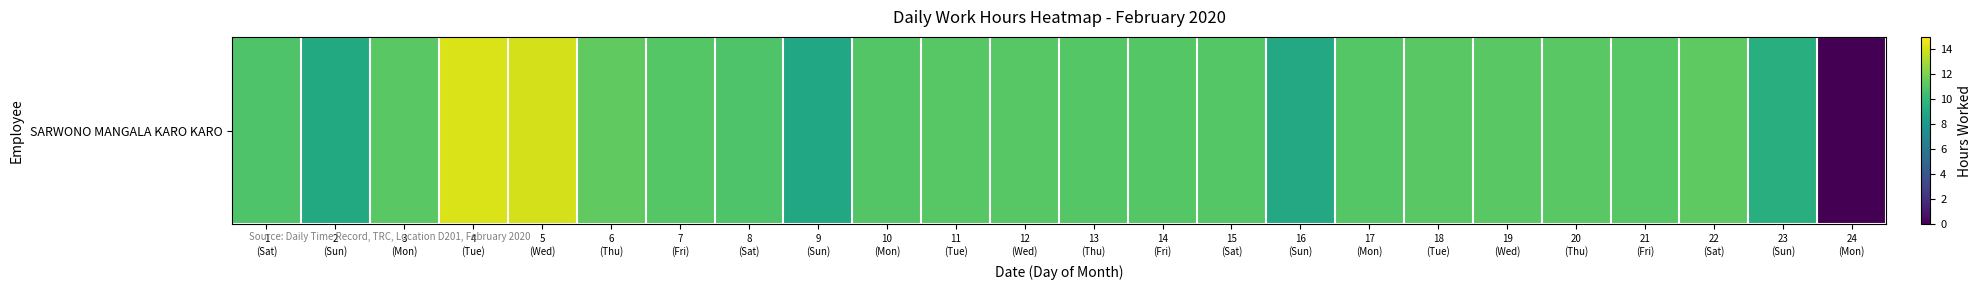

Rank the categories by value from lowest to highest.

24
(Mon), 9
(Sun), 16
(Sun), 2
(Sun), 23
(Sun), 8
(Sat), 1
(Sat), 10
(Mon), 15
(Sat), 17
(Mon), 14
(Fri), 7
(Fri), 13
(Thu), 21
(Fri), 11
(Tue), 12
(Wed), 19
(Wed), 18
(Tue), 3
(Mon), 20
(Thu), 22
(Sat), 6
(Thu), 5
(Wed), 4
(Tue)